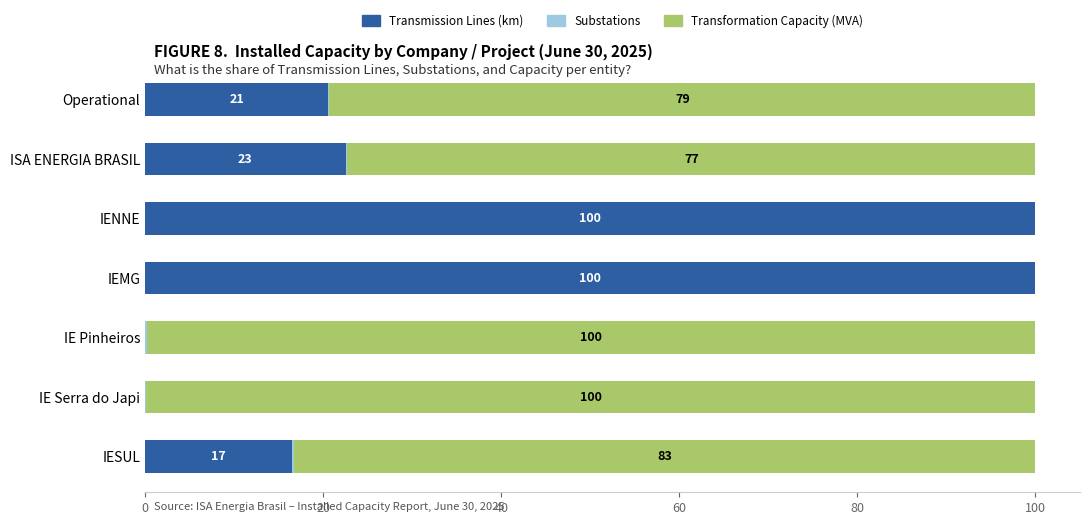

Is it true that Transmission Lines (km) equals 0.0 at IE Pinheiros?

True